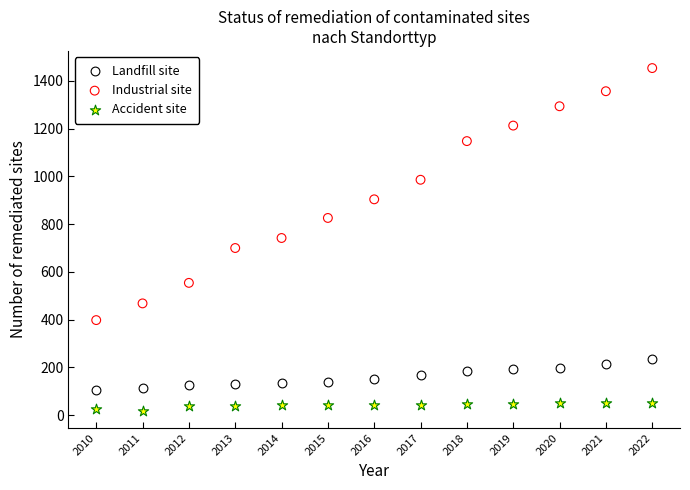

Which series reaches the maximum Y coordinate?

Industrial site